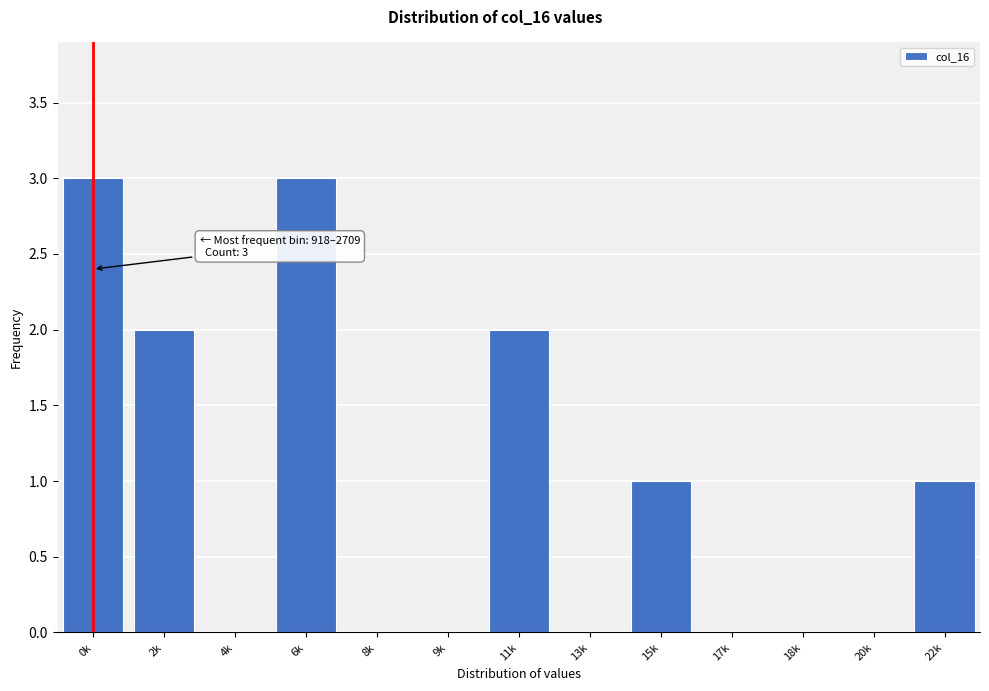

The value at 17k is 1. True or false?

False